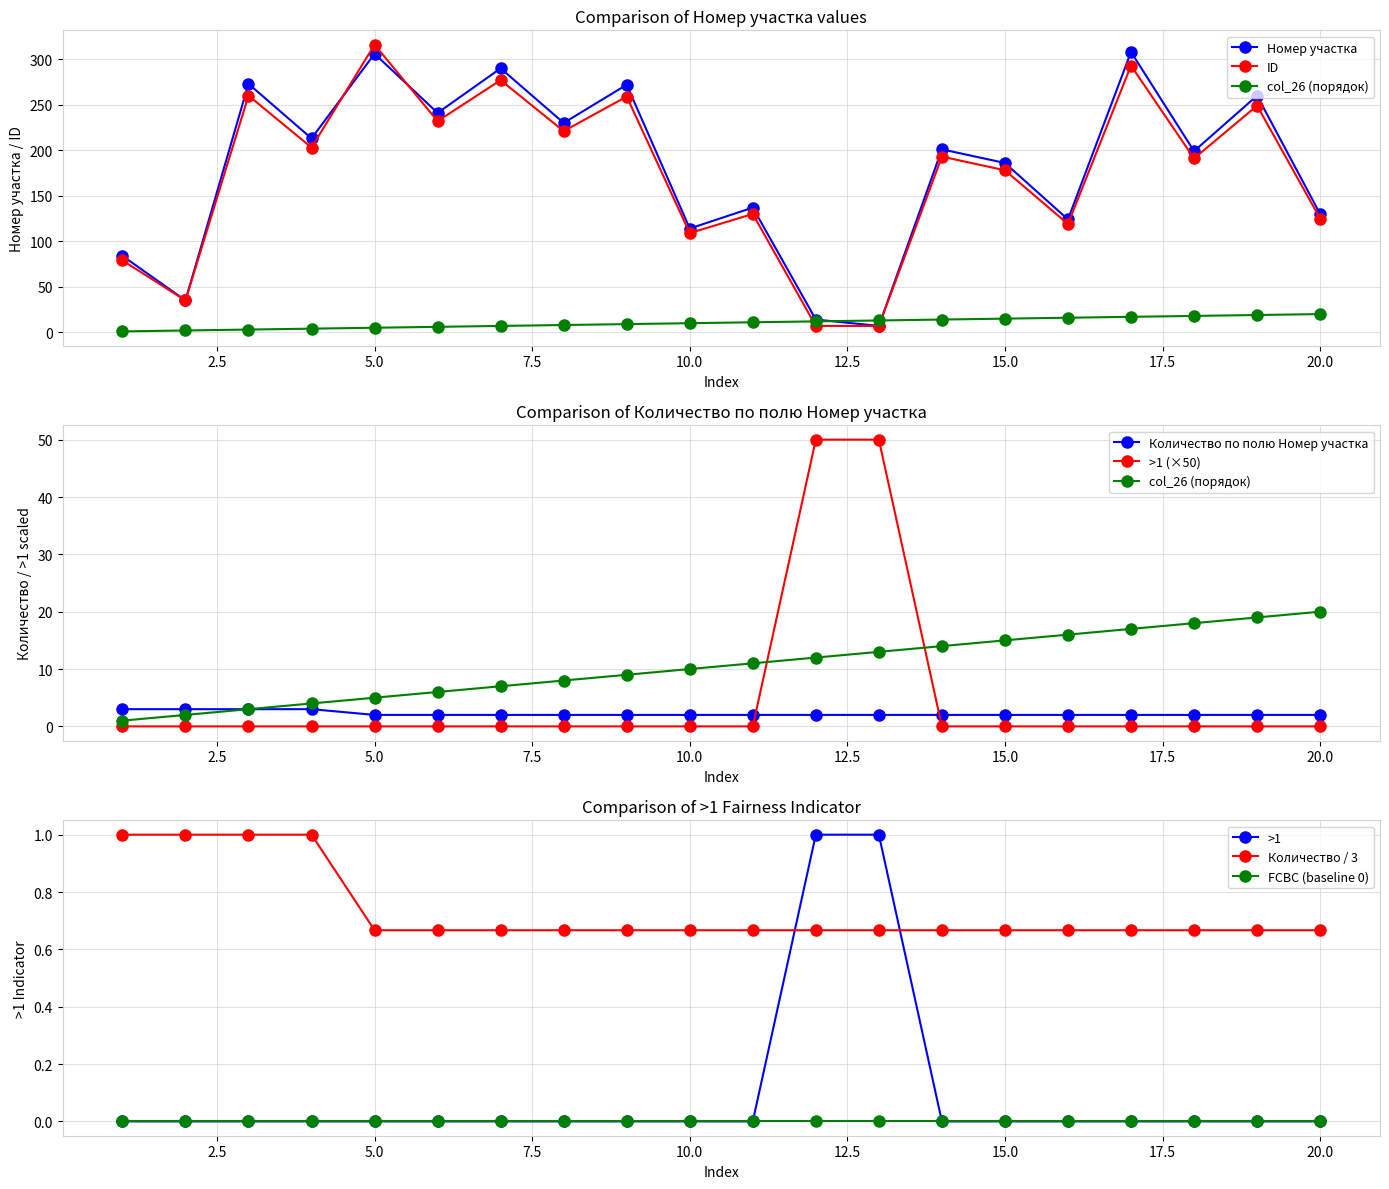

Which series has the largest total across all categories?

Номер участка